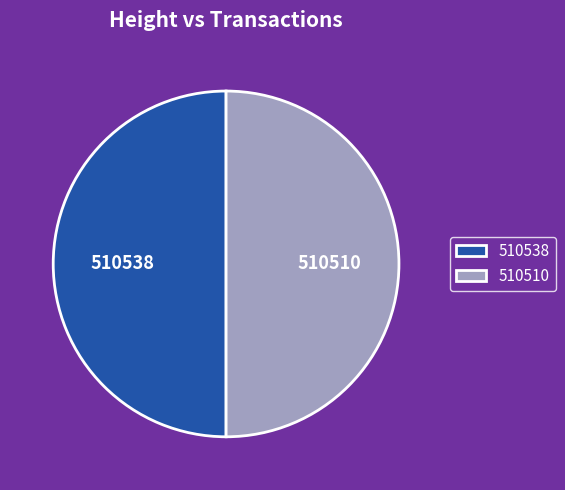

How many slices are in this pie chart?

2